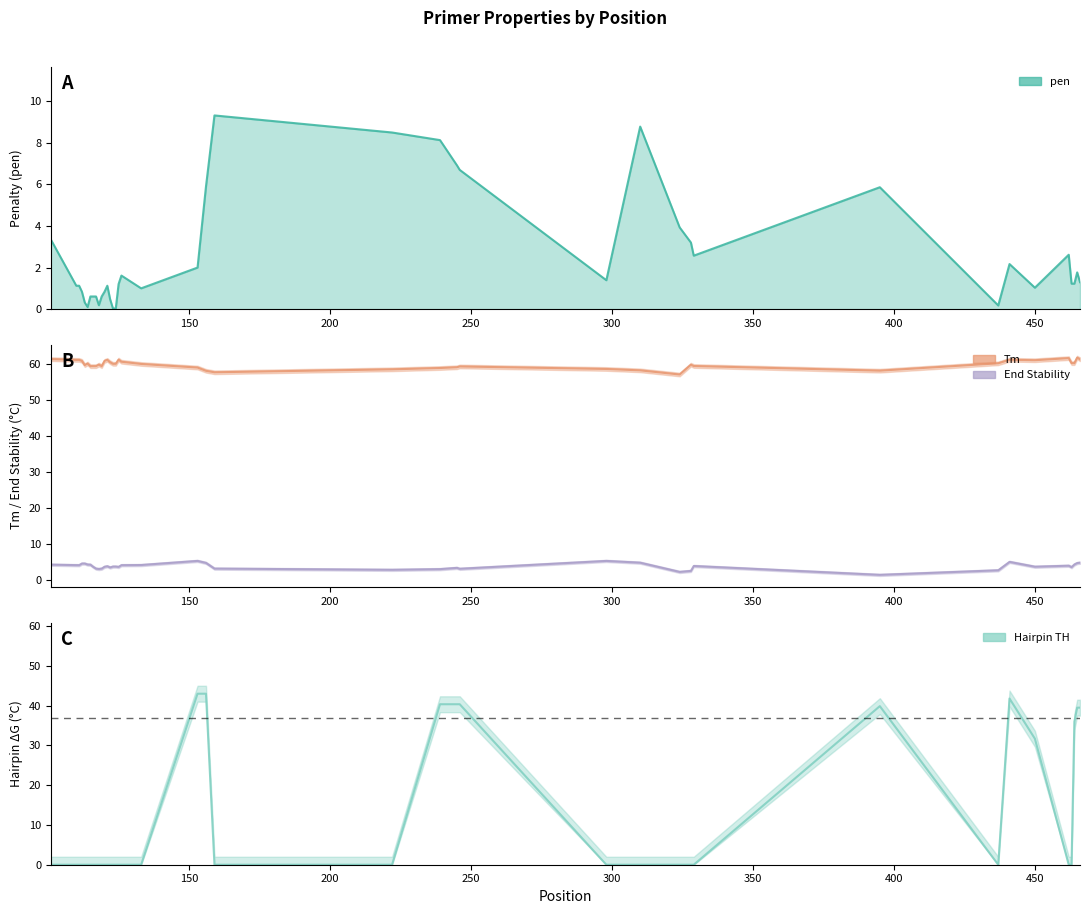

Reading left to right, what are all the values shown in this chart?

pen: 3.3	1.1	1.1	0.8	0.3	0.1	0.6	0.6	0.6	0.2	0.6	0.8	1.1	0.5	0.0	0.0	1.2	1.6	1.0	2.0	5.9	9.3	8.5	8.1	6.9	6.7	1.4	8.8	3.9	3.2	2.6	5.9	0.2	2.2	1.0	2.6	1.2	1.2	1.8	1.3
PRIMER_RIGHT_0_TM: 61.3	61.1	61.1	60.8	59.7	60.1	59.4	59.4	59.4	59.8	59.4	60.8	61.1	60.5	60.0	60.0	61.2	60.6	60.0	59.0	58.1	57.7	58.5	58.9	59.1	59.3	58.6	58.2	57.1	59.8	59.4	58.1	60.2	61.2	61.0	61.6	60.2	60.2	61.8	61.3
PRIMER_RIGHT_0_END_STABILITY: 4.3	4.2	4.2	4.6	4.6	4.3	4.3	3.7	3.2	3.1	3.2	3.7	3.9	3.5	3.8	3.8	3.7	4.2	4.2	5.3	4.8	3.2	2.9	3.1	3.4	3.2	5.3	4.8	2.3	2.6	3.9	1.5	2.7	5.1	3.7	4.0	3.6	4.3	4.8	4.8
PRIMER_RIGHT_0_HAIRPIN_TH: 0.0	0.0	0.0	0.0	0.0	0.0	0.0	0.0	0.0	0.0	0.0	0.0	0.0	0.0	0.0	0.0	0.0	0.0	0.0	43.0	43.0	0.0	0.0	40.4	40.4	40.4	0.0	0.0	0.0	0.0	0.0	39.9	0.0	41.8	31.7	0.0	0.0	36.0	39.5	39.5